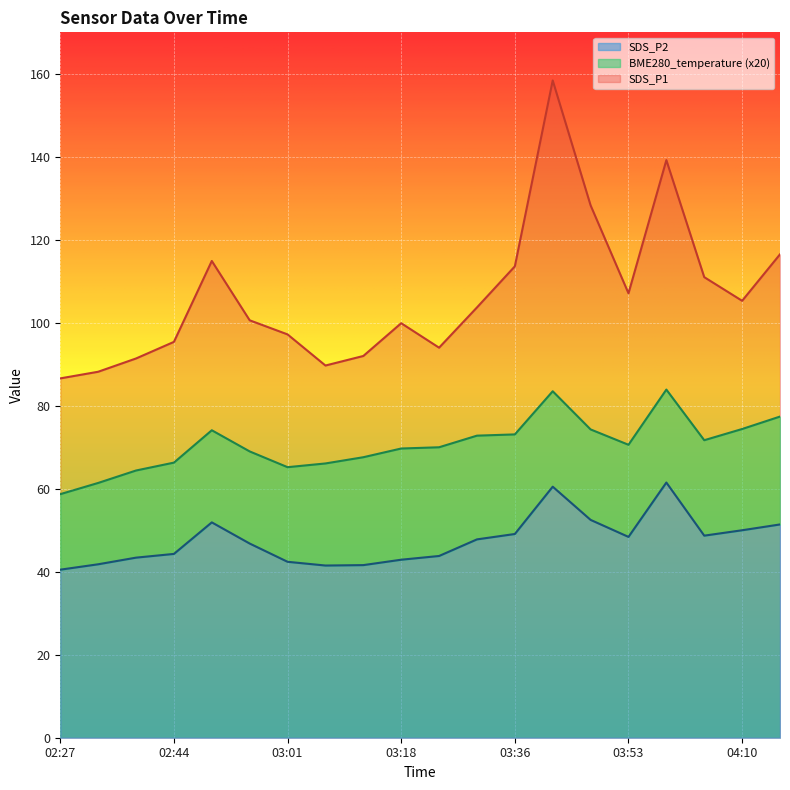

How many interior local peaks does the SDS_P1 series have?

4